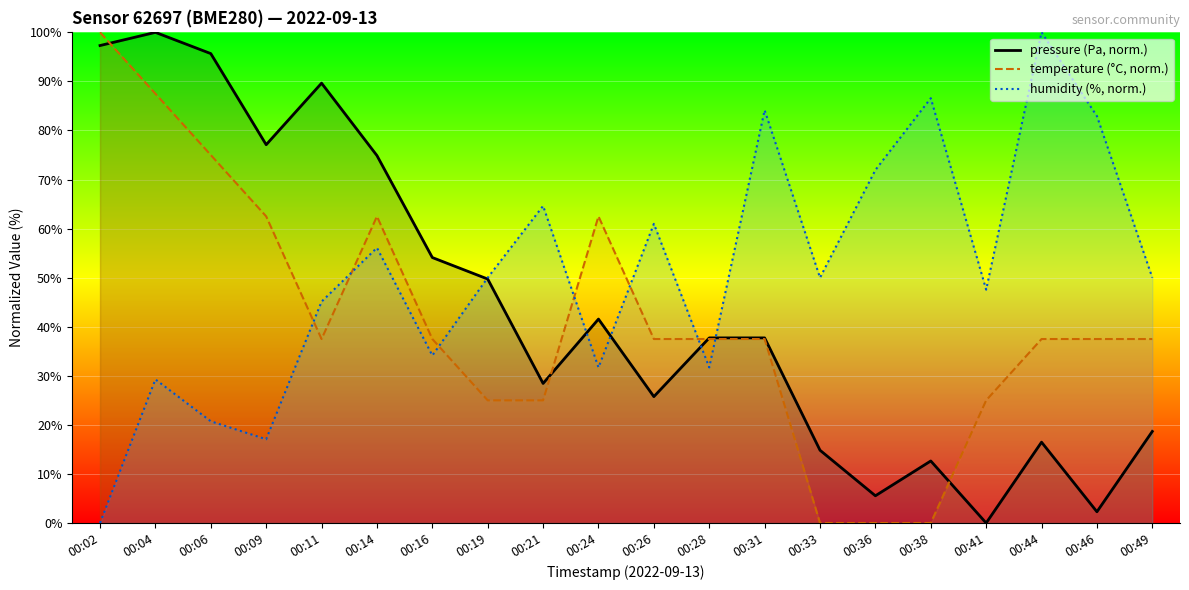

True or false: humidity has a value of 72.0 at 00:36.

True